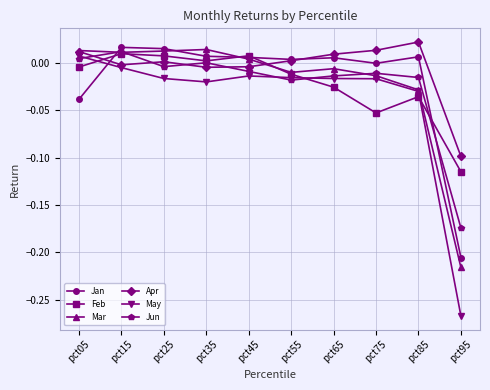

Which series has the largest total across all categories?

Apr